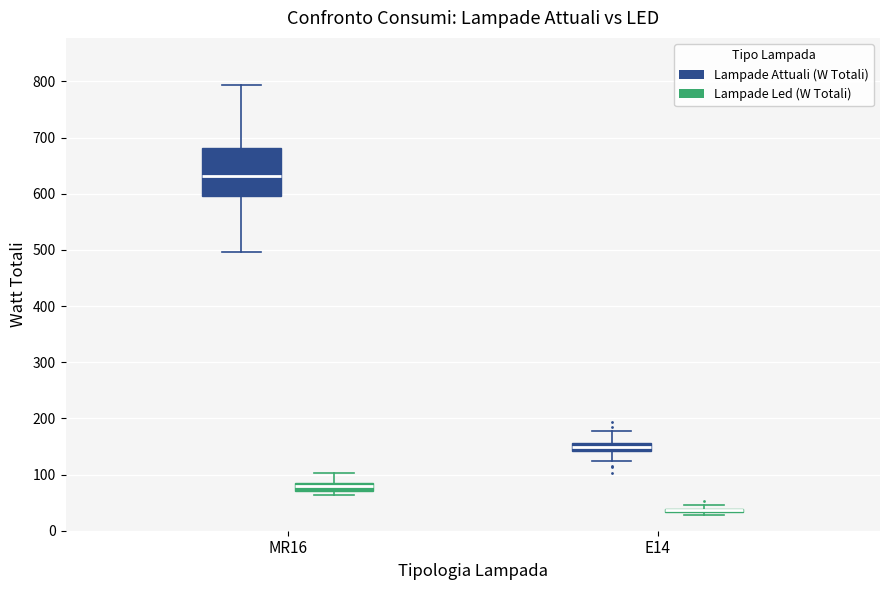

Where is the upper edge of the box for E14 (Lampade Led (W Totali)) on the y-axis? The values are not printed on the chart, so give them approximately, as read against the axis.

40